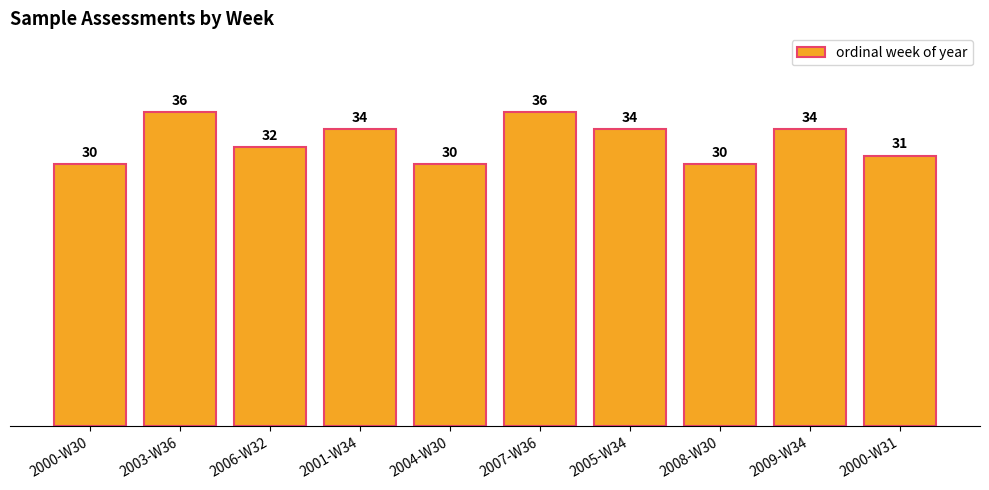

How many values are below 34?

5